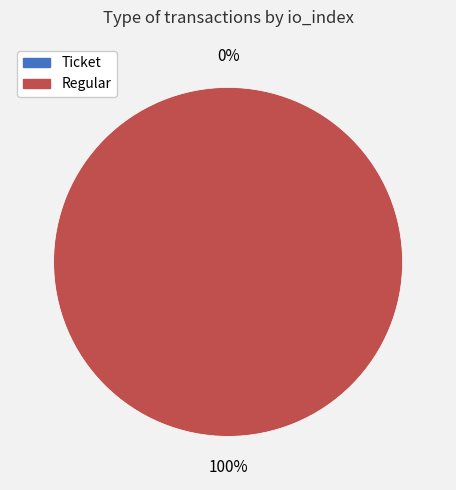

To the nearest percent, what is the difference between the largest and smallest slice percentages?

100%